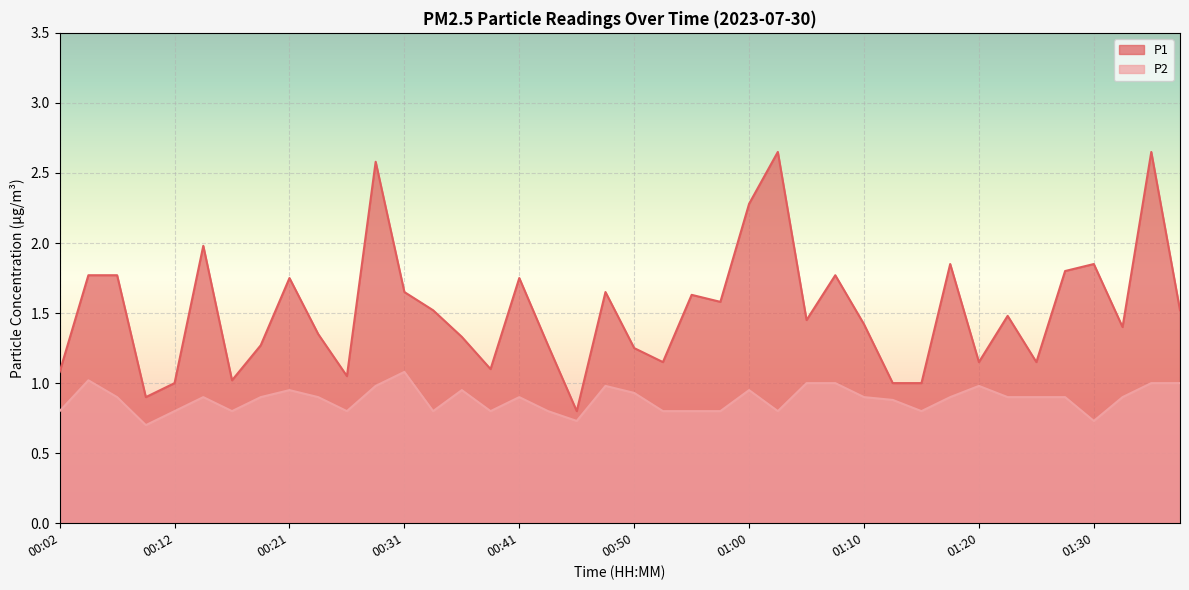

How many interior local peaks does the P2 series have?

9